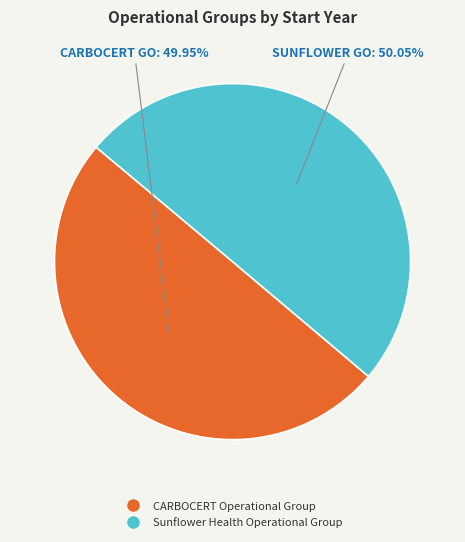

Is there a majority slice in this chart?

Yes